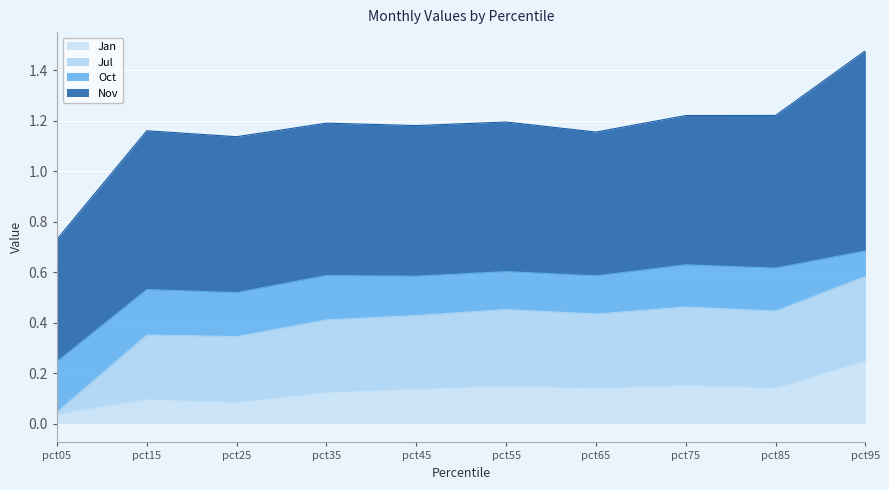

Which label corresponds to the largest value in the chart?

pct95